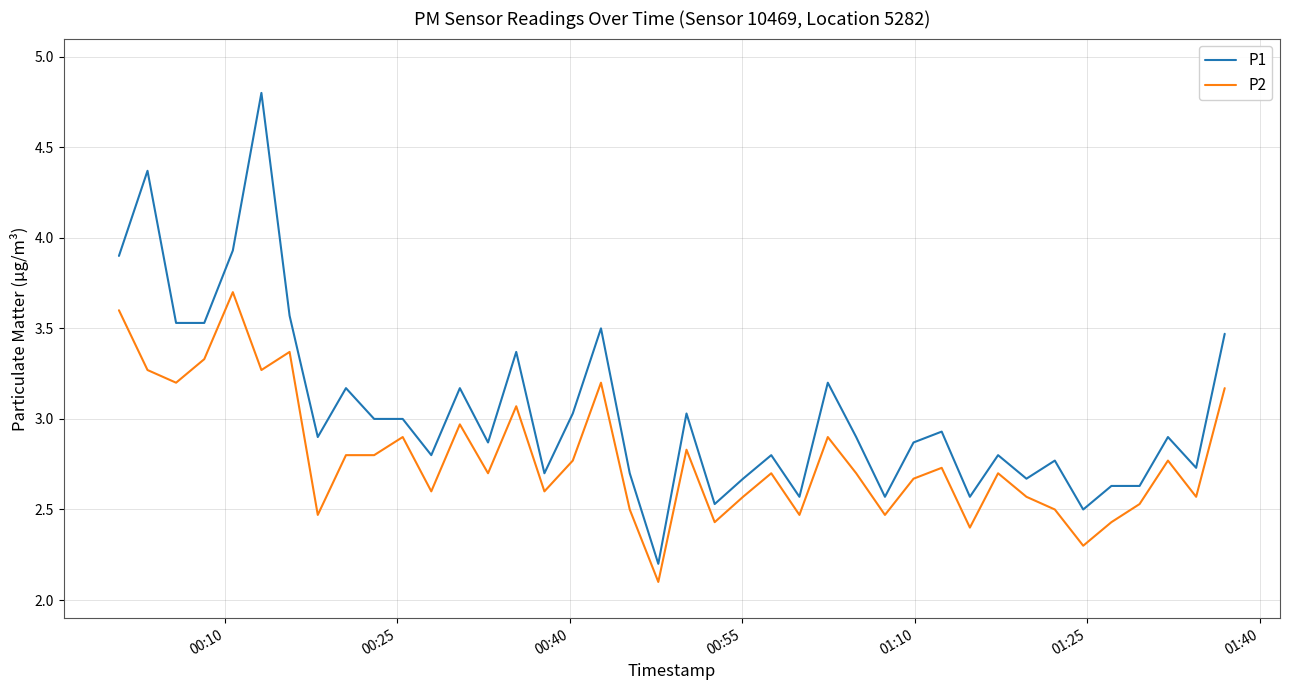

What is the greatest value displayed?

4.8